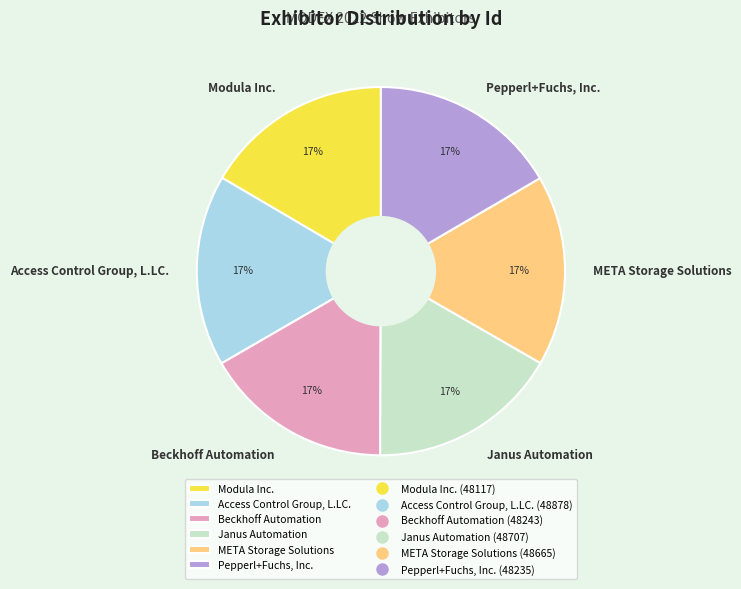

Approximately how many times larger is the value at Beckhoff Automation compared to Pepperl+Fuchs, Inc.?

1.0